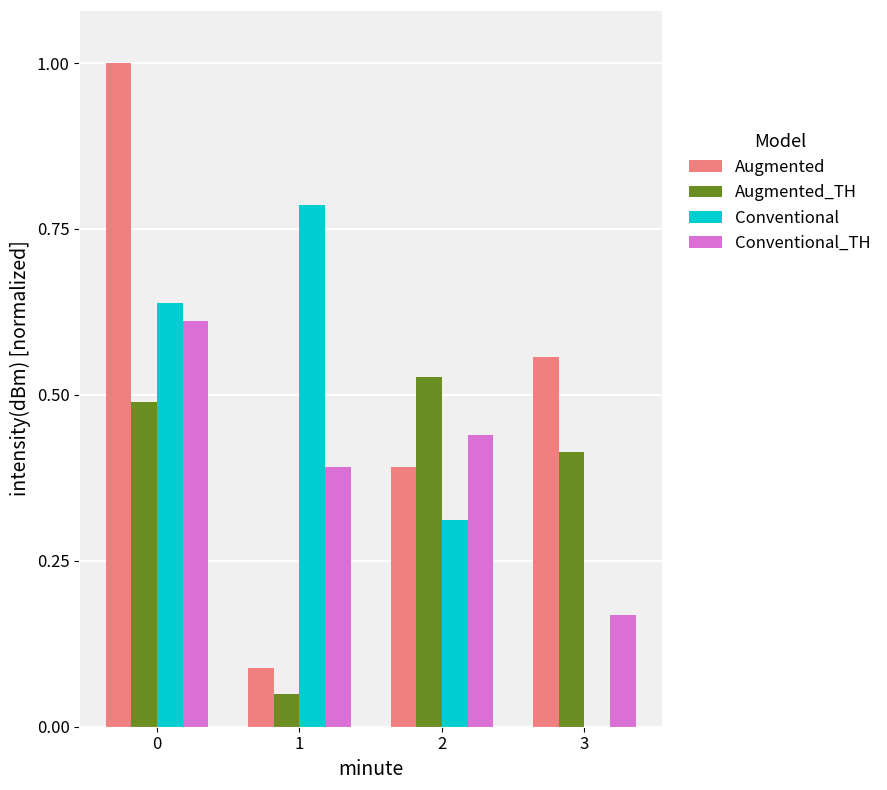

Which series has the largest range (max minus min)?

Augmented